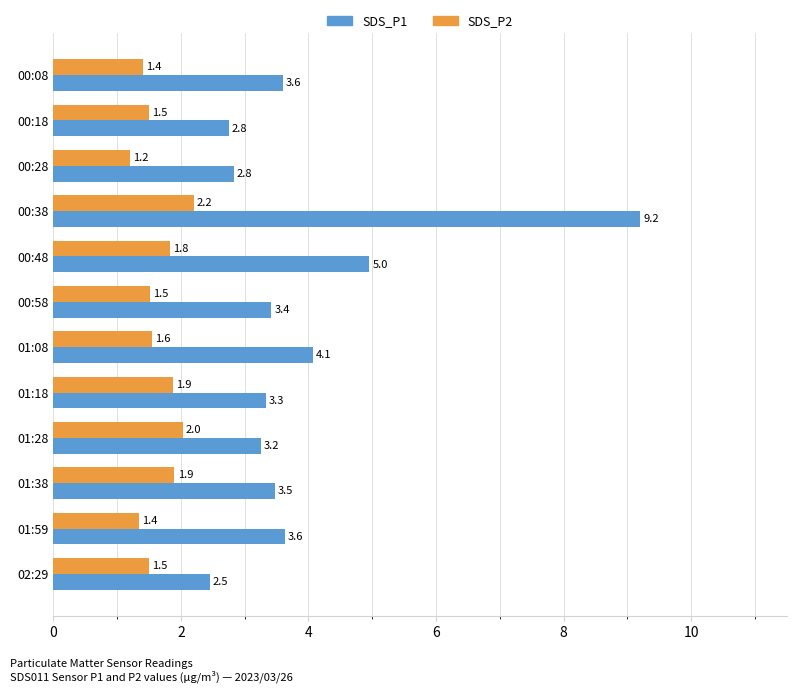

What is the sum of all SDS_P1 values?

47.0